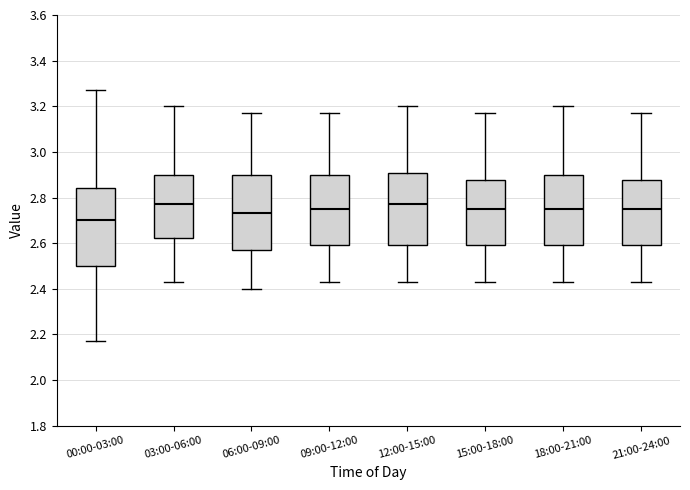

Reading left to right, read every box against the y-axis: the position of its median line, the range the box covers, and the ends of its whiskers. The values are not printed on the chart, so give them approximately, as read against the axis.

00:00-03:00: median 2.70, box 2.50 to 2.84, whiskers 2.18 to 3.28
03:00-06:00: median 2.78, box 2.62 to 2.90, whiskers 2.44 to 3.20
06:00-09:00: median 2.74, box 2.58 to 2.90, whiskers 2.40 to 3.18
09:00-12:00: median 2.76, box 2.60 to 2.90, whiskers 2.44 to 3.18
12:00-15:00: median 2.78, box 2.60 to 2.90, whiskers 2.44 to 3.20
15:00-18:00: median 2.76, box 2.60 to 2.88, whiskers 2.44 to 3.18
18:00-21:00: median 2.76, box 2.60 to 2.90, whiskers 2.44 to 3.20
21:00-24:00: median 2.76, box 2.60 to 2.88, whiskers 2.44 to 3.18